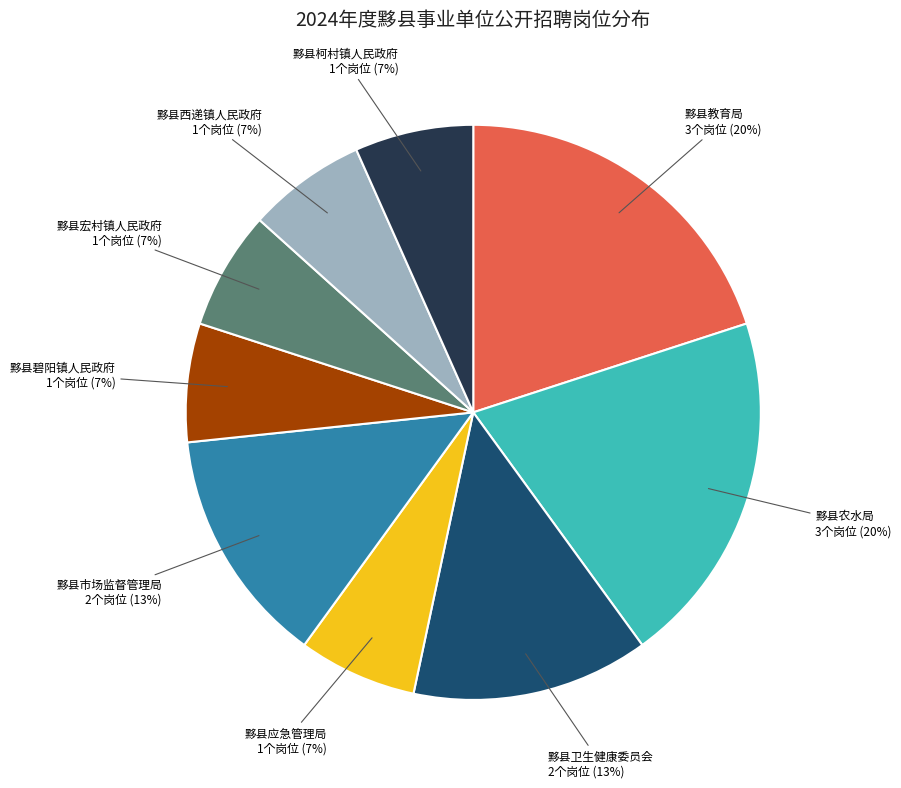

To the nearest percent, what is the difference between the largest and smallest slice percentages?

13%